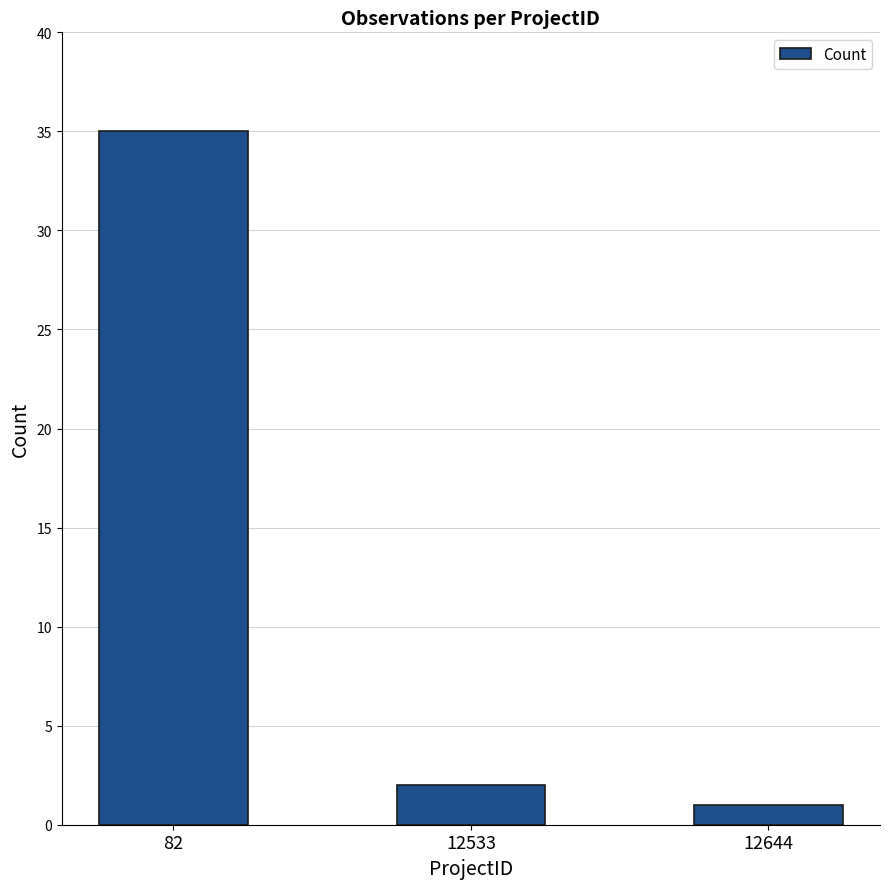

What is the value of the 3rd bar from the left?

1